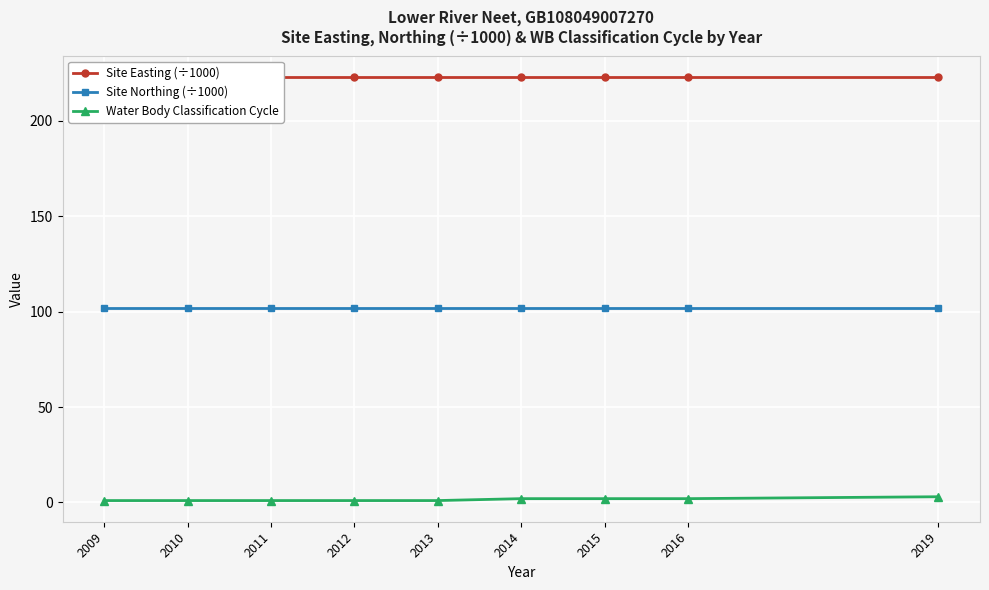

True or false: Site Northing (÷1000) and Water Body Classification Cycle cross at least once.

False